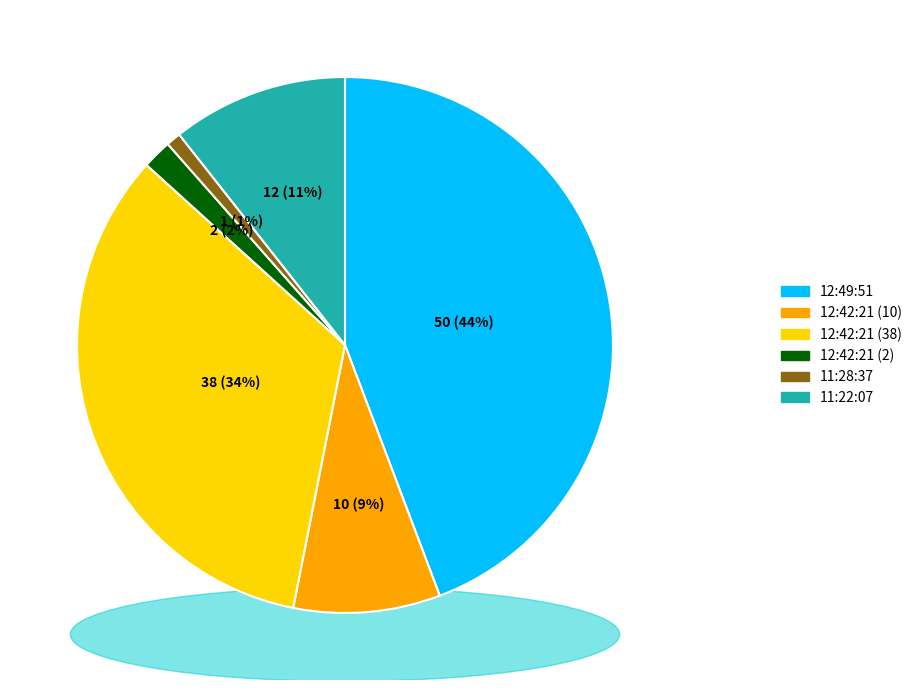

Count the number of slices in the pie.

6